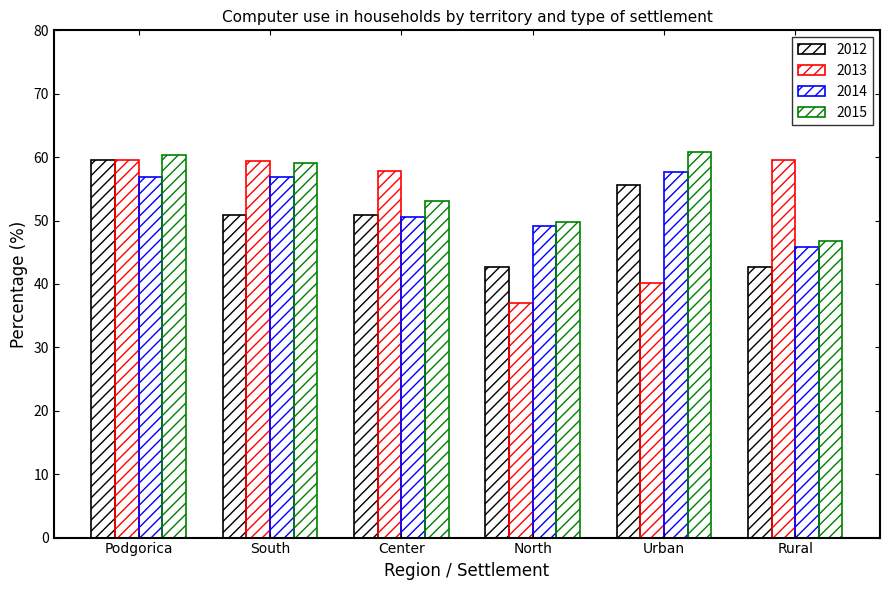

List the series in order of their peak value, lowest first.

2014, 2013, 2012, 2015